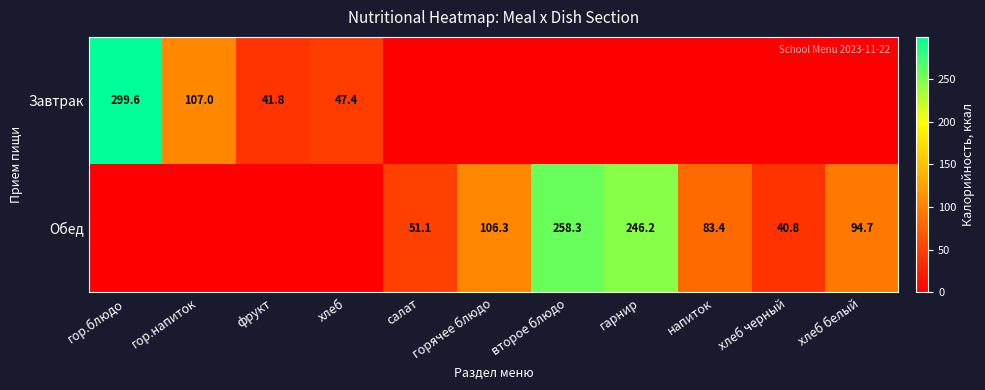

Is it true that Завтрак equals 47.4 at хлеб?

True